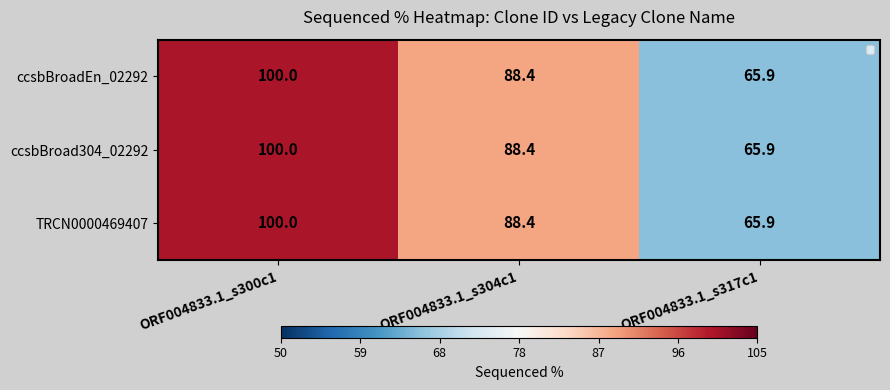

What is the total value across all series at ORF004833.1_s300c1?

300.0